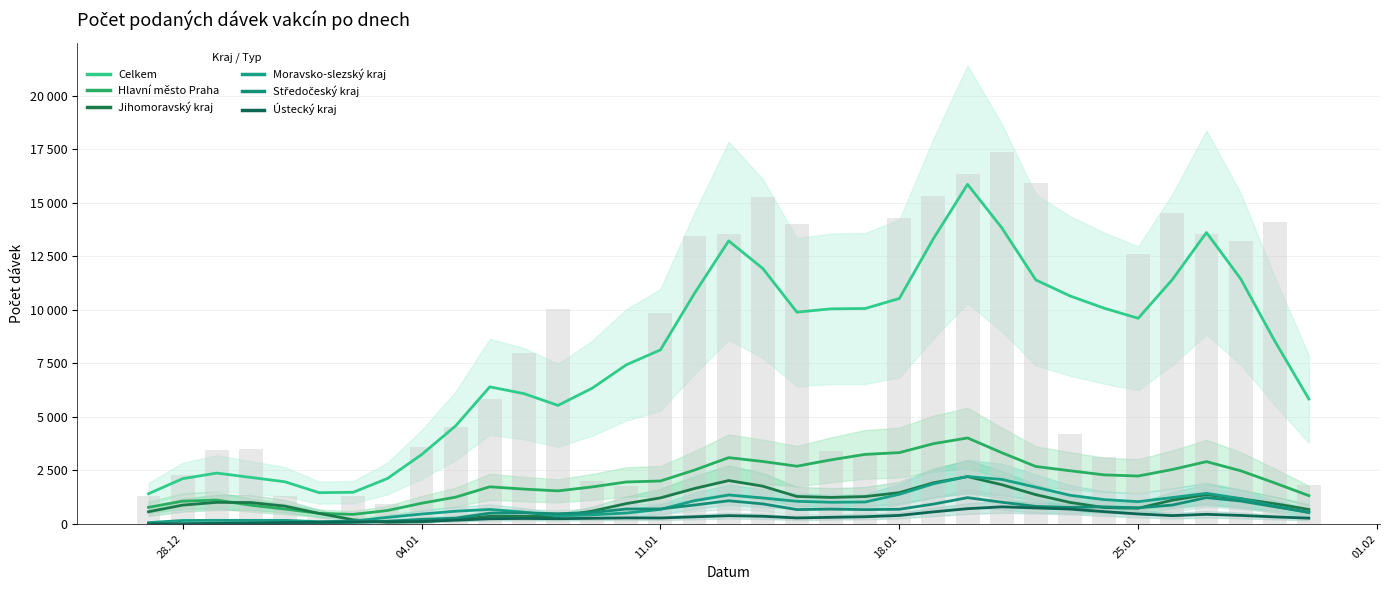

What are all the series names shown in the legend?

Hlavní město Praha, Jihomoravský kraj, Moravsko-slezský kraj, Středočeský kraj, Ústecký kraj, Celkem